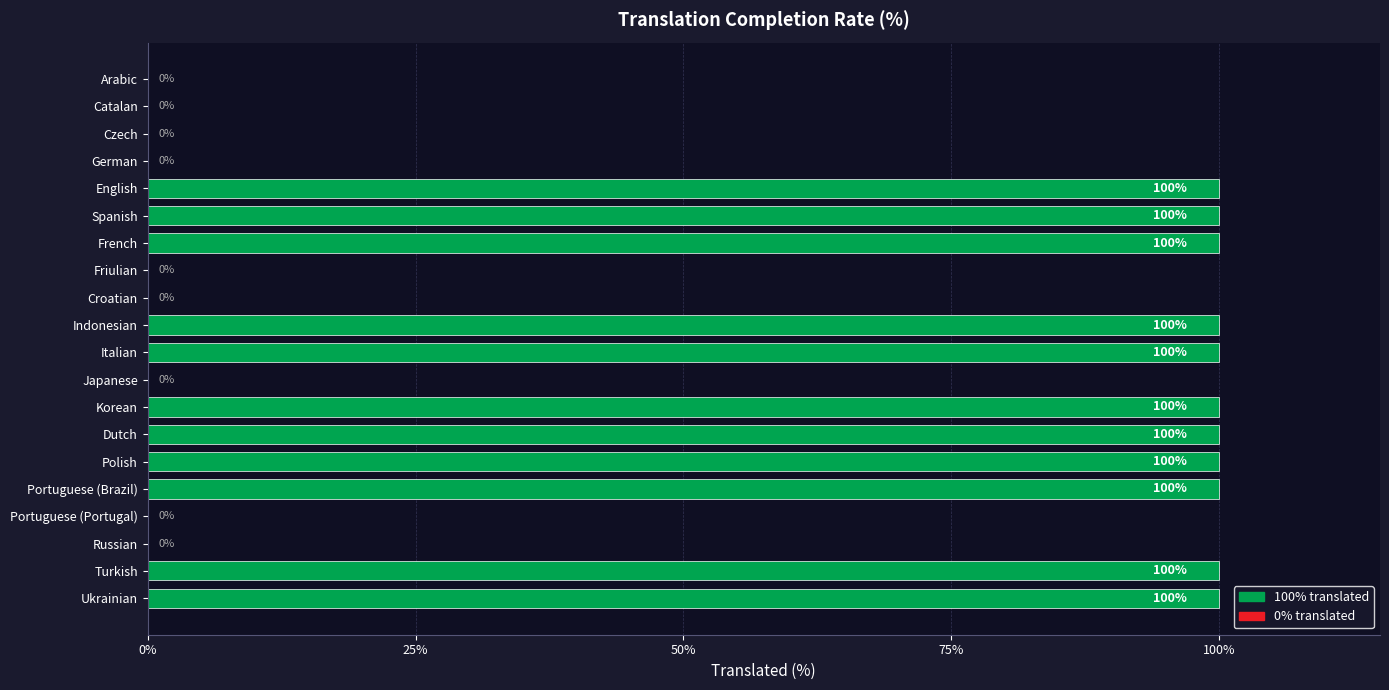

Reading top to bottom, extract all data points from this chart.

Arabic=0	Catalan=0	Czech=0	German=0	English=100	Spanish=100	French=100	Friulian=0	Croatian=0	Indonesian=100	Italian=100	Japanese=0	Korean=100	Dutch=100	Polish=100	Portuguese (Brazil)=100	Portuguese (Portugal)=0	Russian=0	Turkish=100	Ukrainian=100